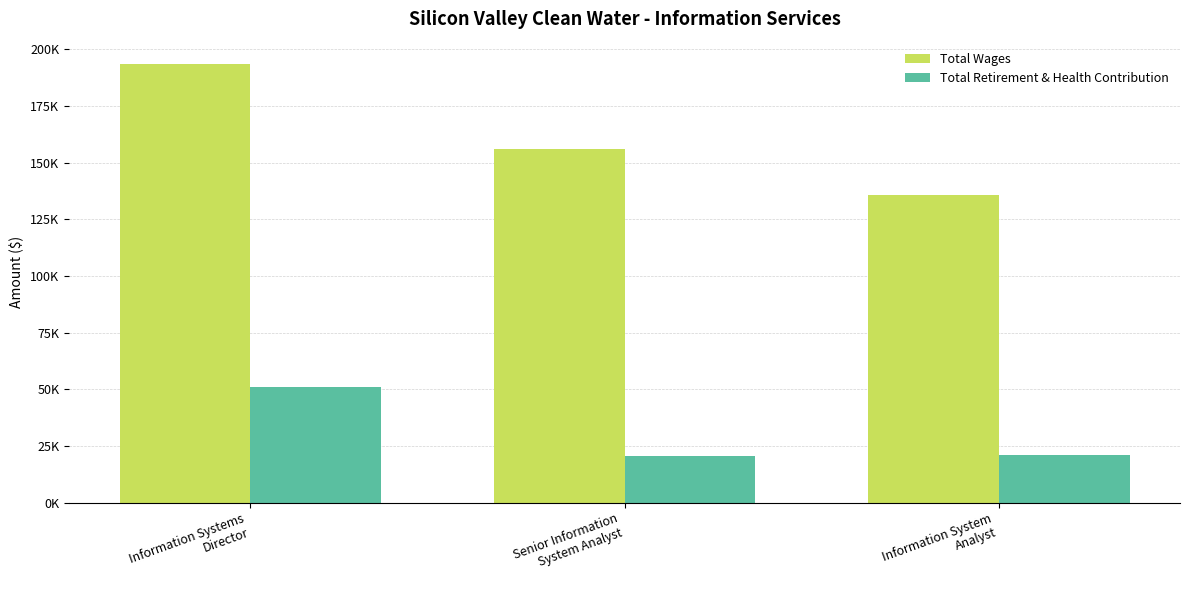

What are all the series names shown in the legend?

Total Wages, Total Retirement & Health Contribution